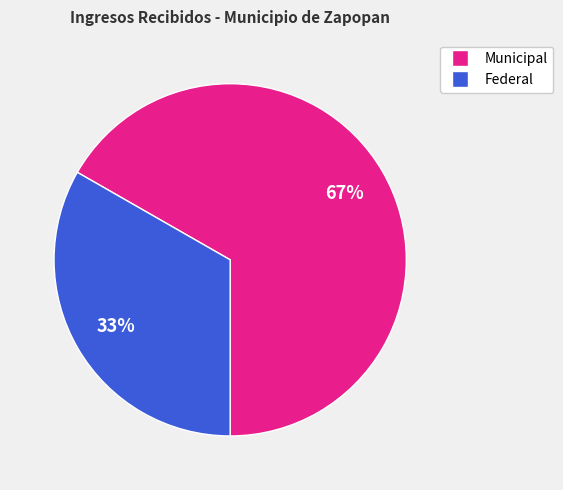

Is there a majority slice in this chart?

Yes